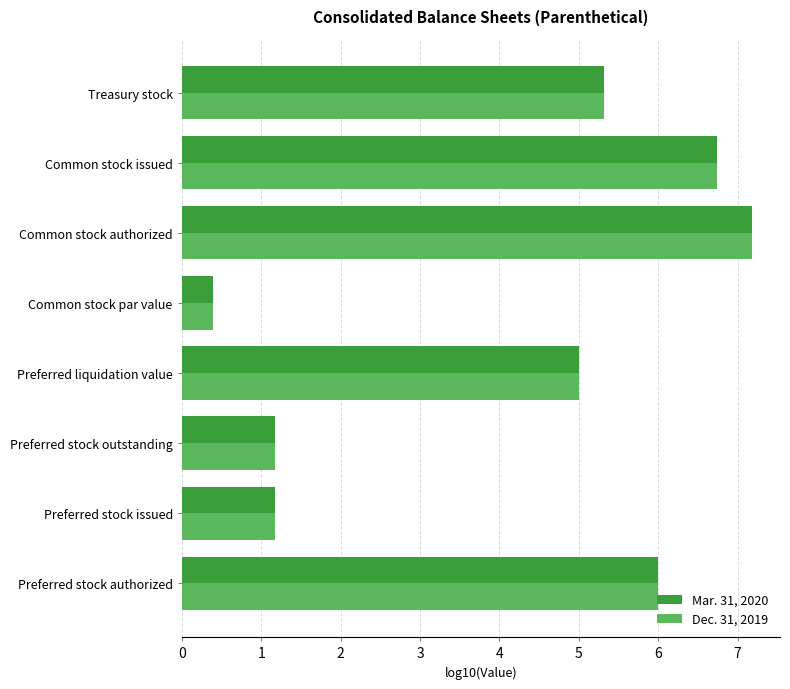

What is the highest value of the Mar. 31, 2020 series?

7.2